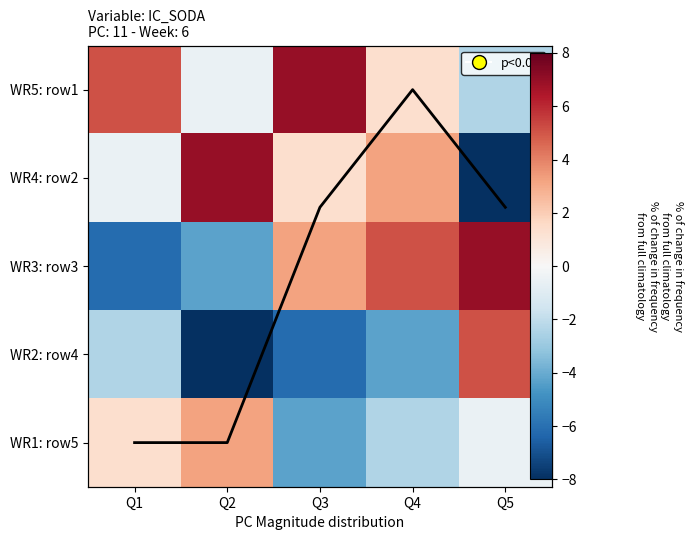

How many categories are shown in the chart?

5